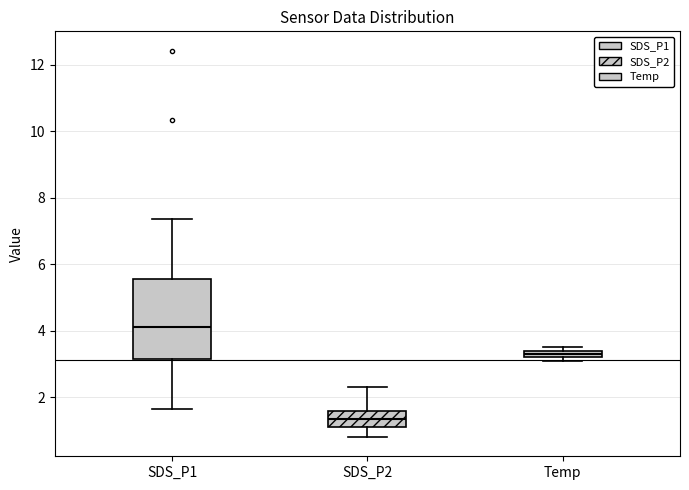

Comparing the boxes themselves (not the whiskers), which one is the tallest?

SDS_P1